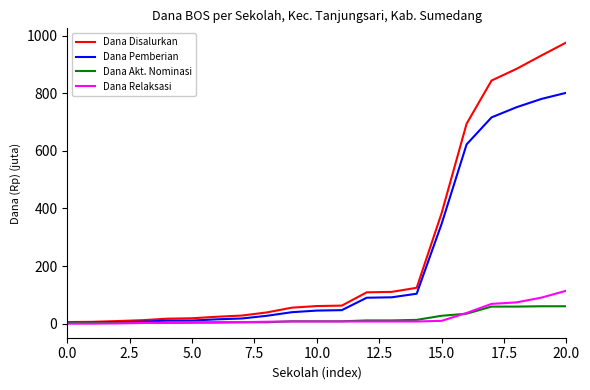

List the series in order of their peak value, lowest first.

Dana Akt. Nominasi, Dana Relaksasi, Dana Pemberian, Dana Disalurkan